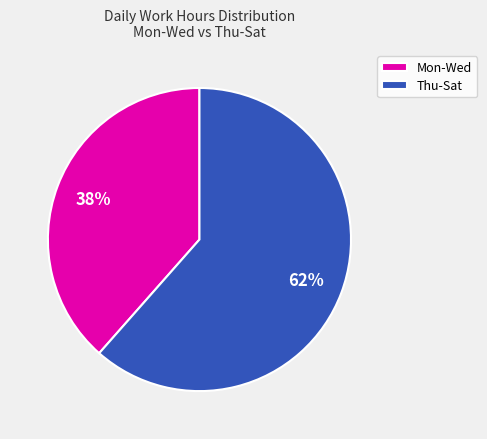

To the nearest percent, what is the average slice percentage?

50%